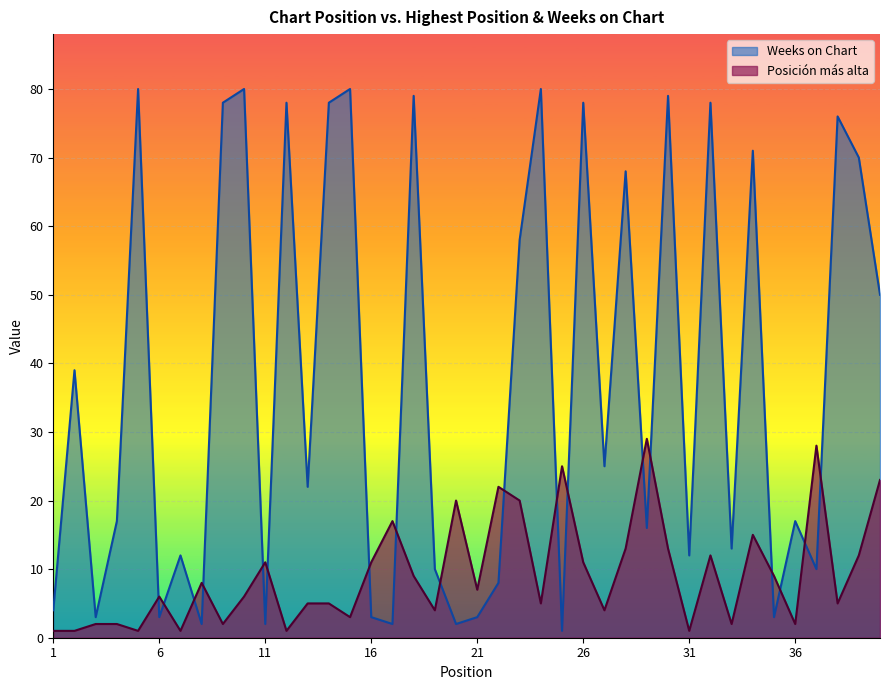

How many lines are shown in the chart?

2